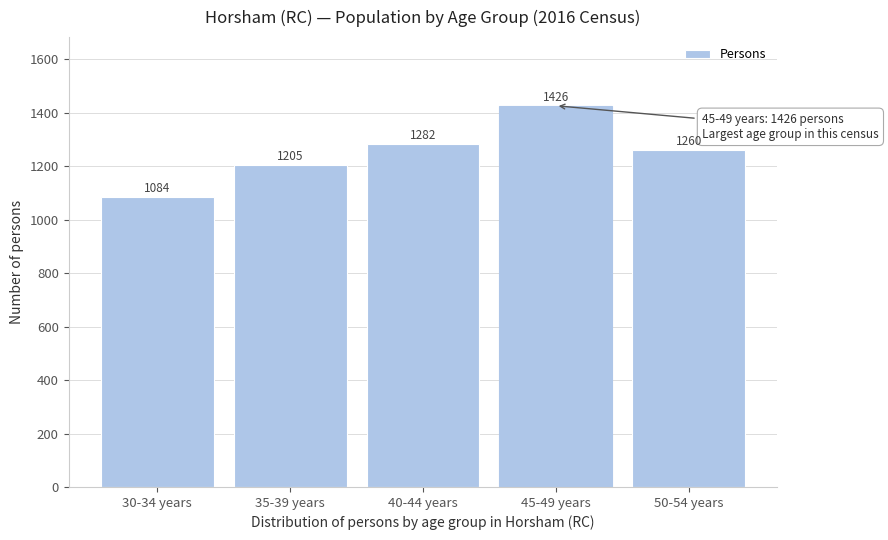

Reading left to right, transcribe all the data shown in this chart.

30-34 years=1084	35-39 years=1205	40-44 years=1282	45-49 years=1426	50-54 years=1260